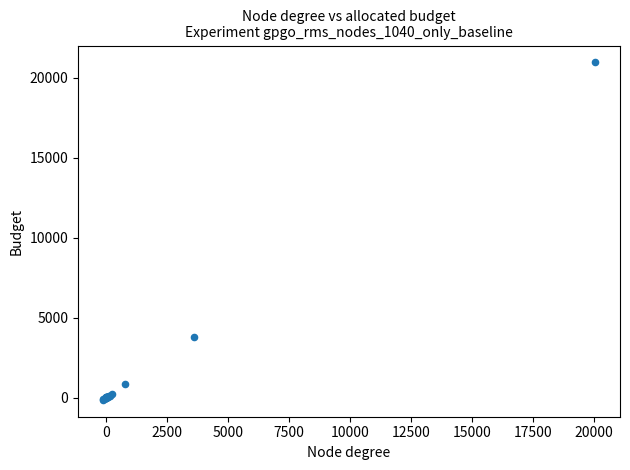

What Y value in the scatter plot is closest to 10419?

3826.0